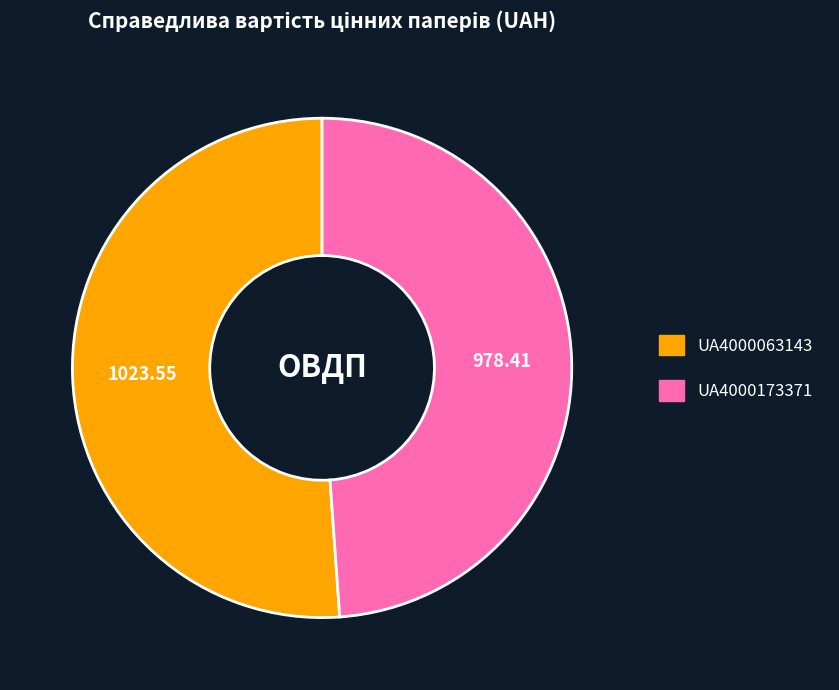

Does UA4000063143 represent more than half of the total?

Yes